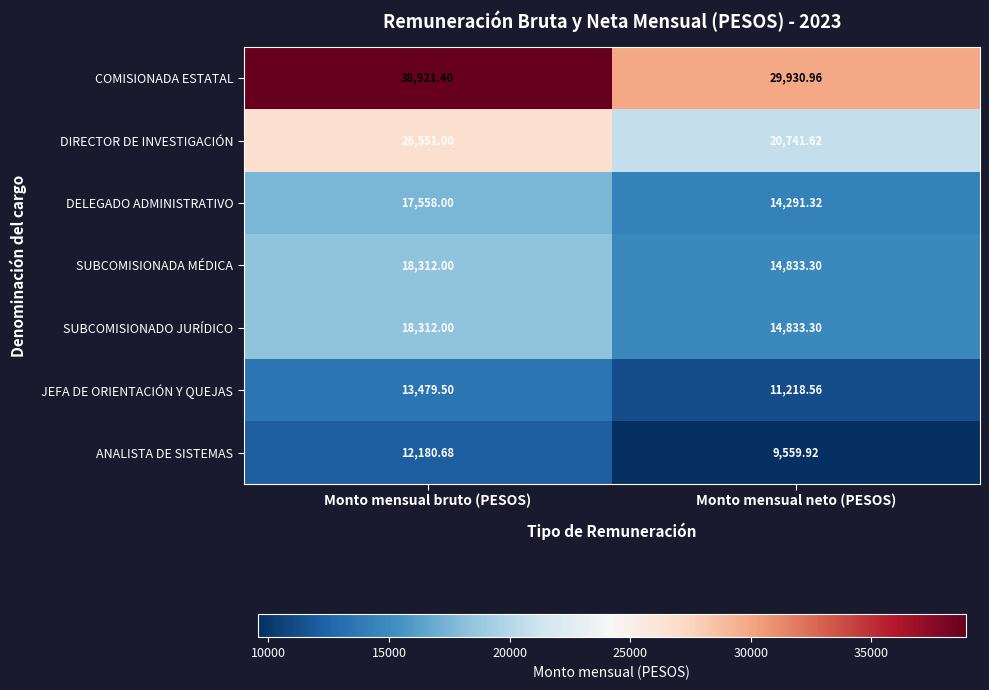

Which series changed the most between Monto mensual bruto (PESOS) and Monto mensual neto (PESOS)?

COMISIONADA ESTATAL